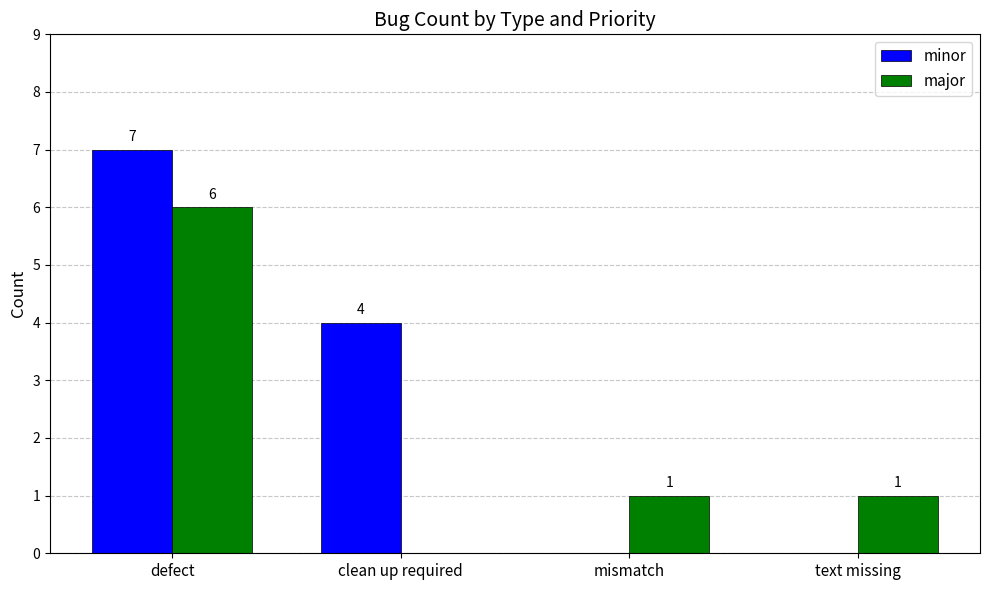

What is the sum of all minor values?

11